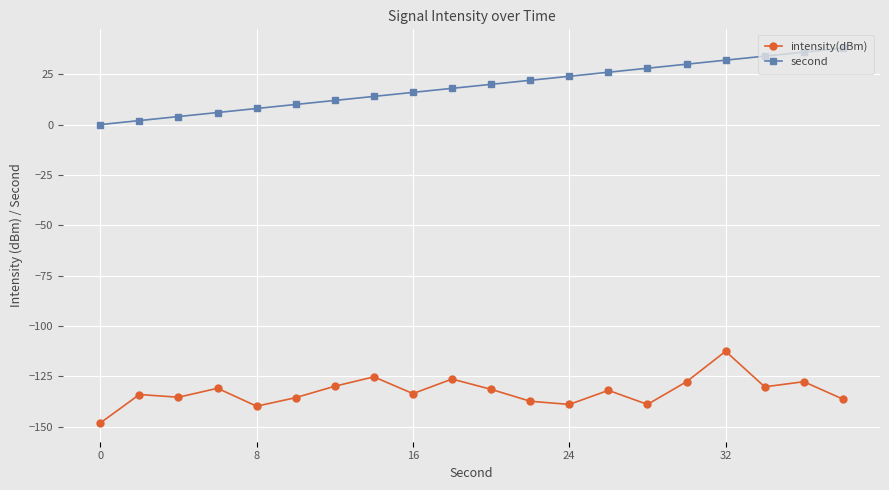

What is the average value of the second series?

19.0